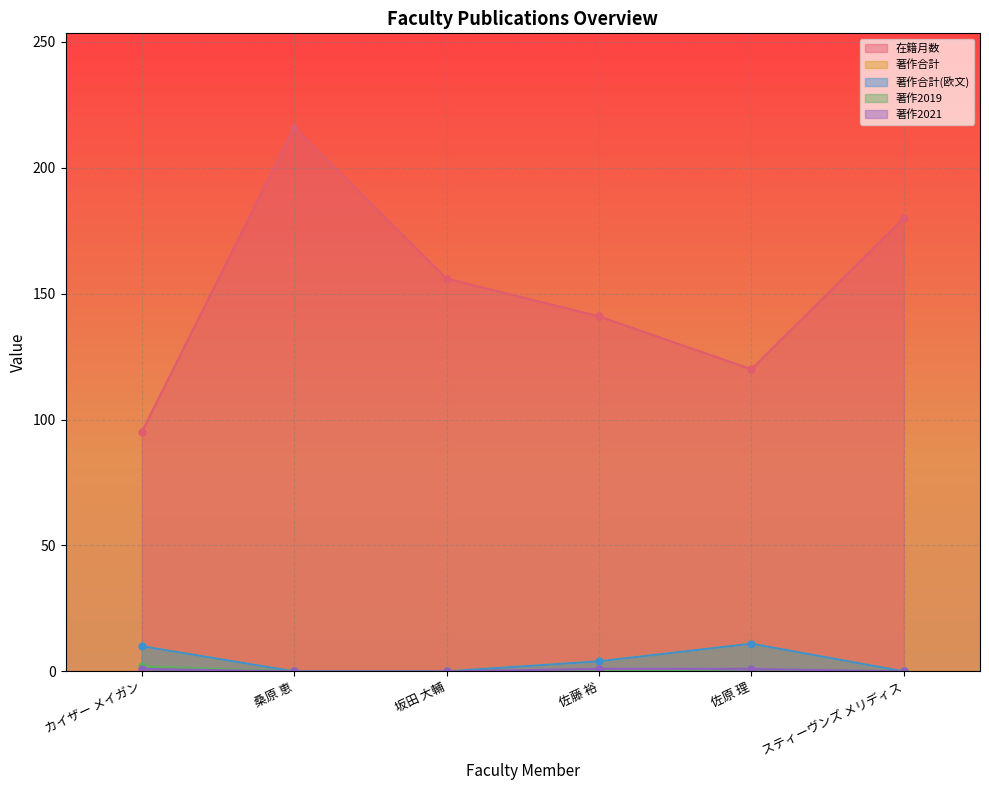

Which series has the largest total across all categories?

在籍月数